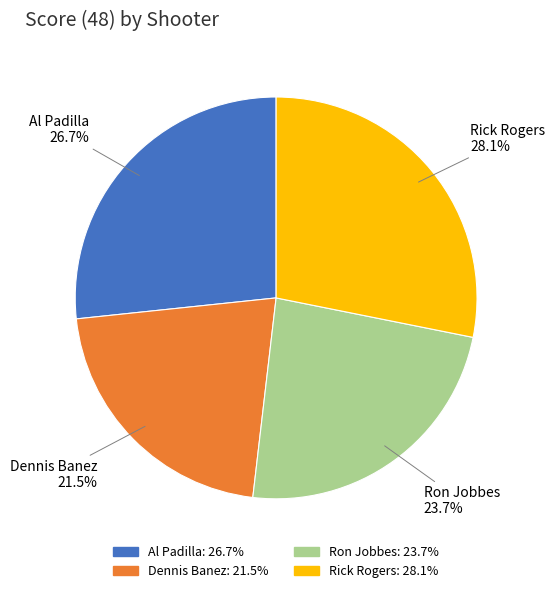

Is Al Padilla the majority of the pie?

No